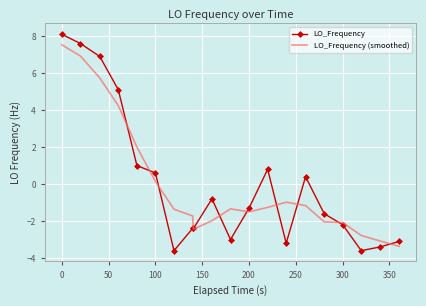

Which series has the widest spread of values?

LO_Frequency